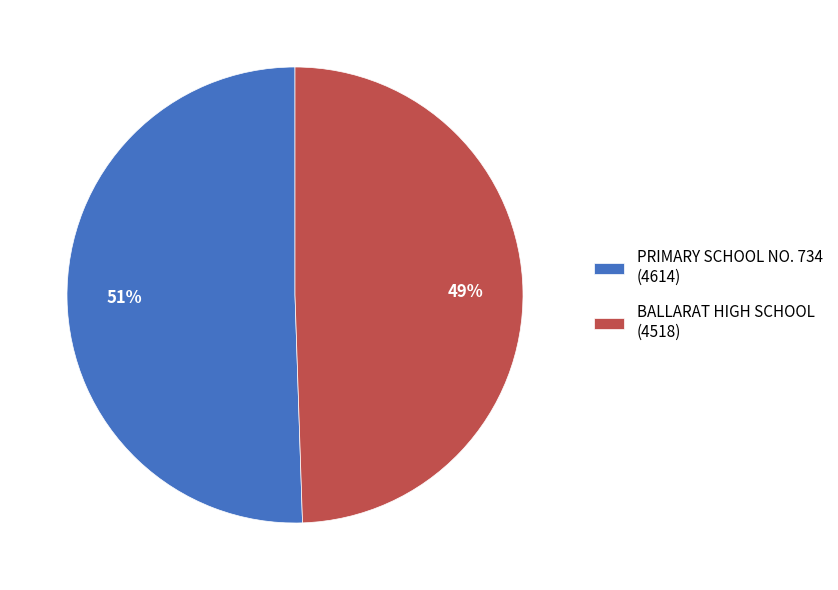

To the nearest percent, what percentage of the pie is BALLARAT HIGH SCHOOL?

49%